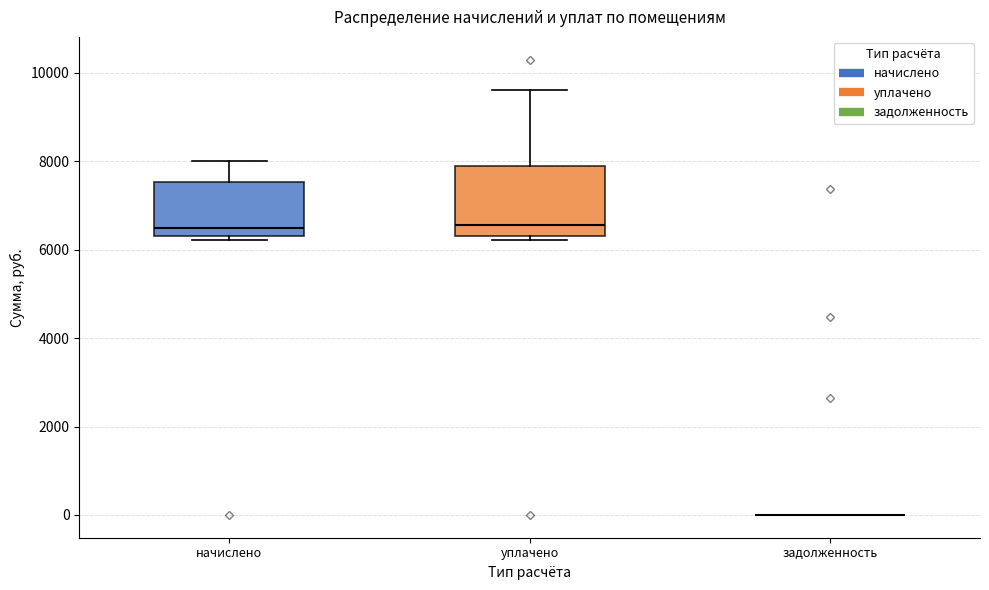

Reading left to right, transcribe this box plot: for each box, give where its median line is, the range the box spans, and where its two whiskers end, as read against the y-axis. The values are not printed on the chart, so give them approximately, as read against the axis.

начислено: median 6400 (just above the box's lower edge), box 6400 to 7600, whiskers 6200 to 8000
уплачено: median 6600, box 6400 to 7800, whiskers 6200 to 9600
задолженность: box collapsed to a line at 0, whiskers 0 to 0